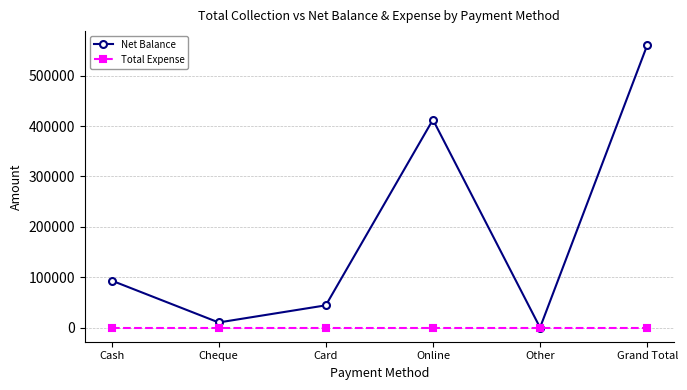

What position from the right is Cash?

6